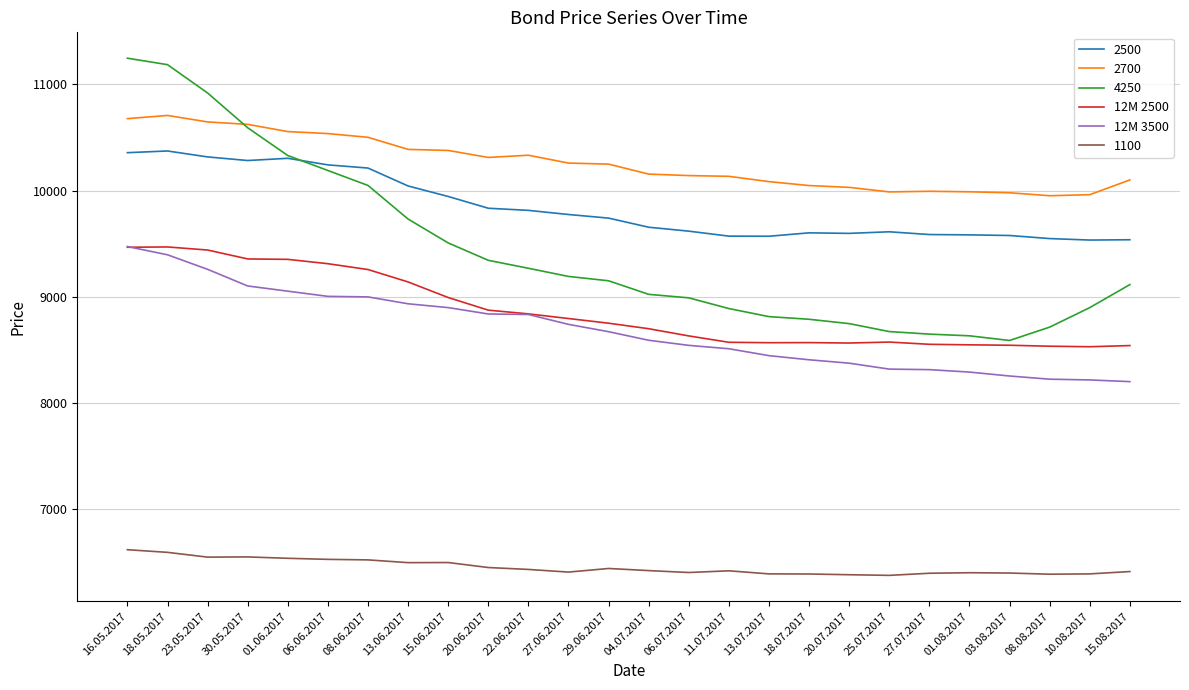

Which series changed the most between 23.05.2017 and 15.06.2017?

4250